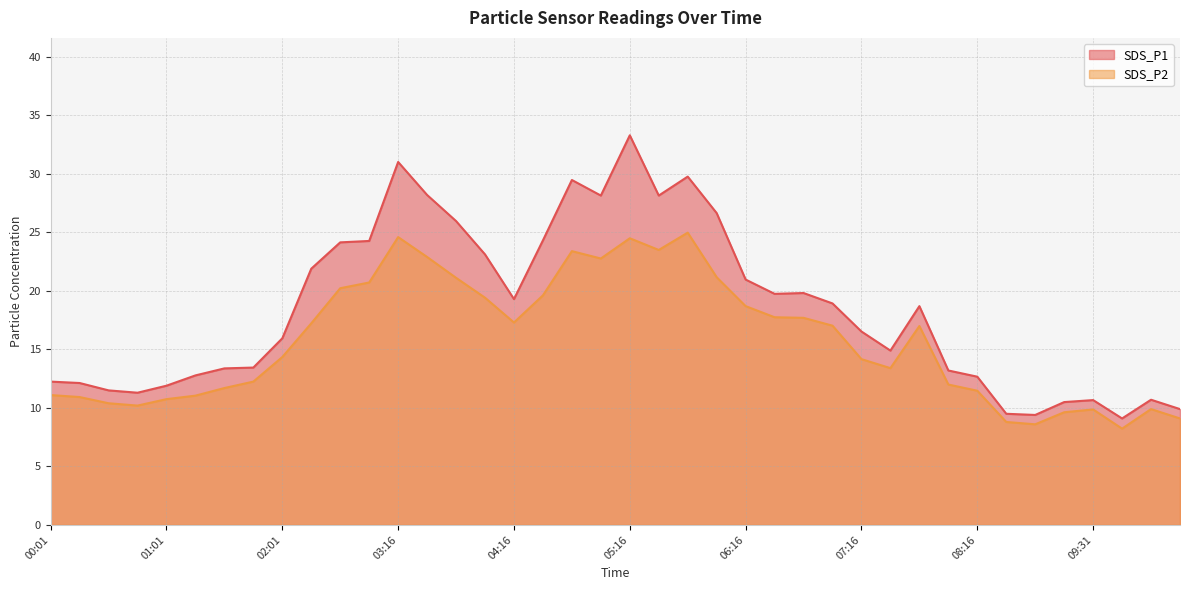

True or false: SDS_P1 and SDS_P2 intersect in this chart.

False